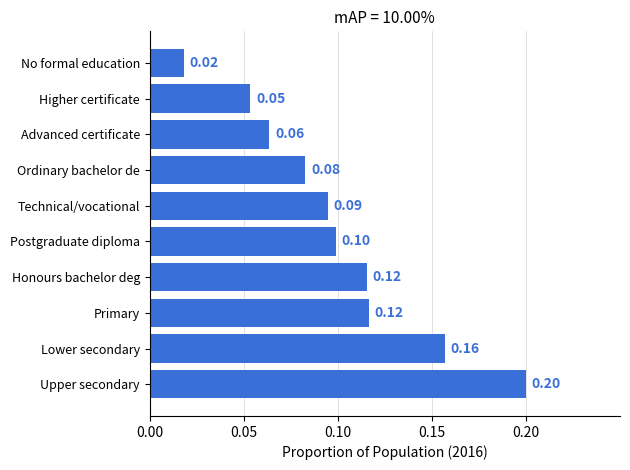

What is the sum of all values?

1.0